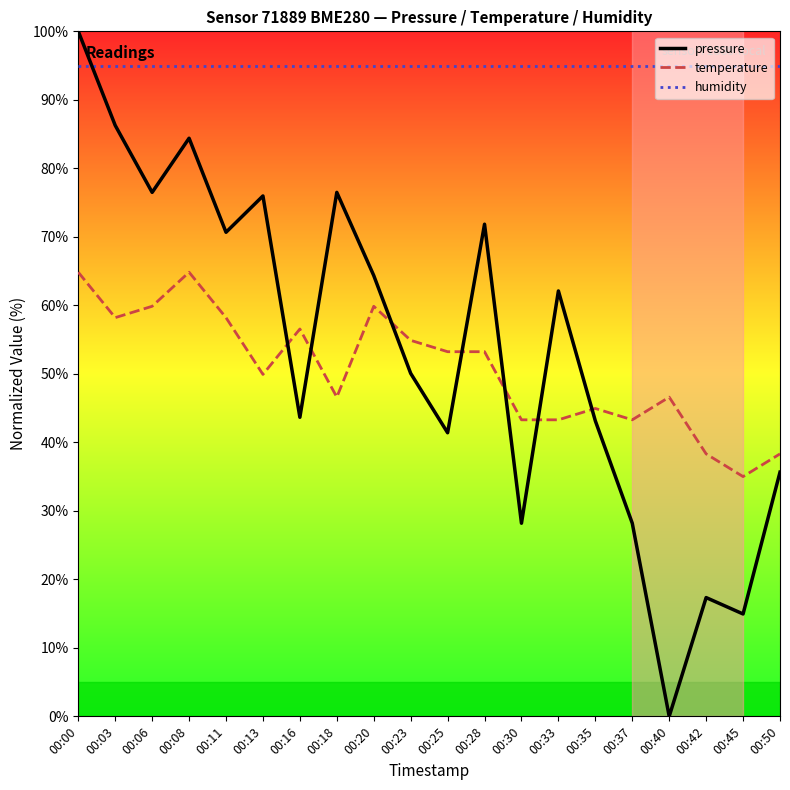

Between 00:00 and 00:13, which series saw the biggest shift?

pressure